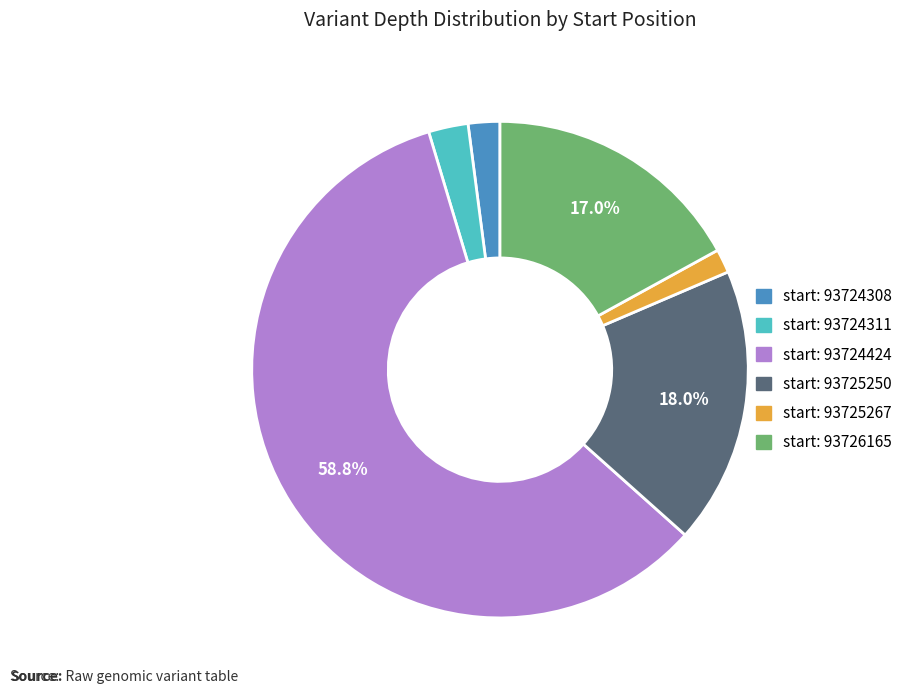

Is there a majority slice in this chart?

Yes